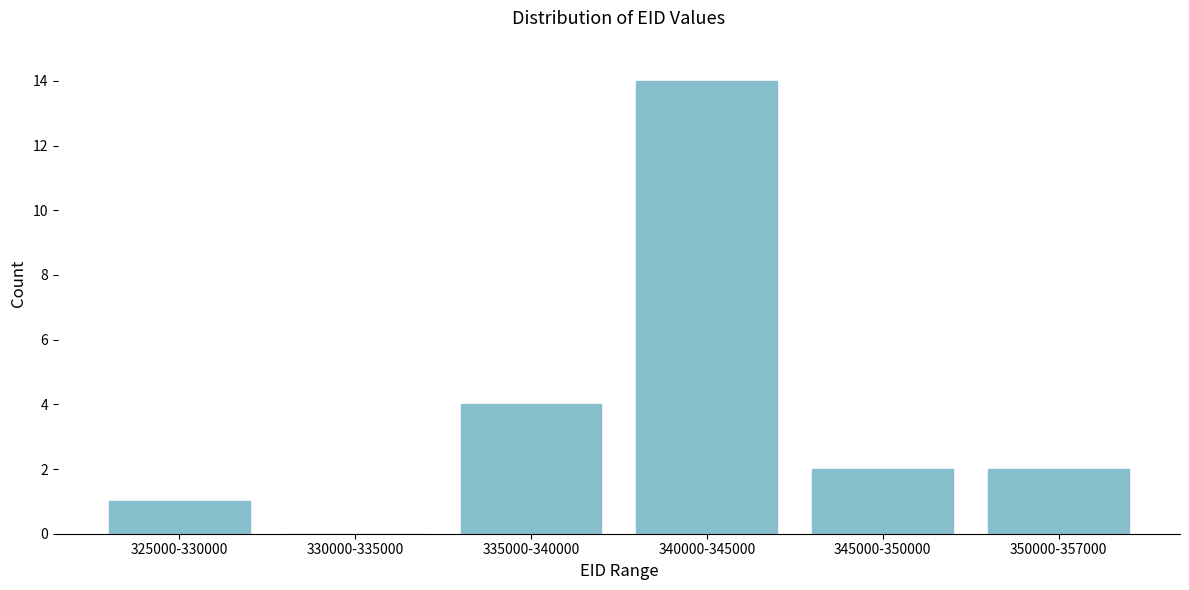

Reading right to left, transcribe all the data shown in this chart.

350000-357000=2	345000-350000=2	340000-345000=14	335000-340000=4	330000-335000=0	325000-330000=1